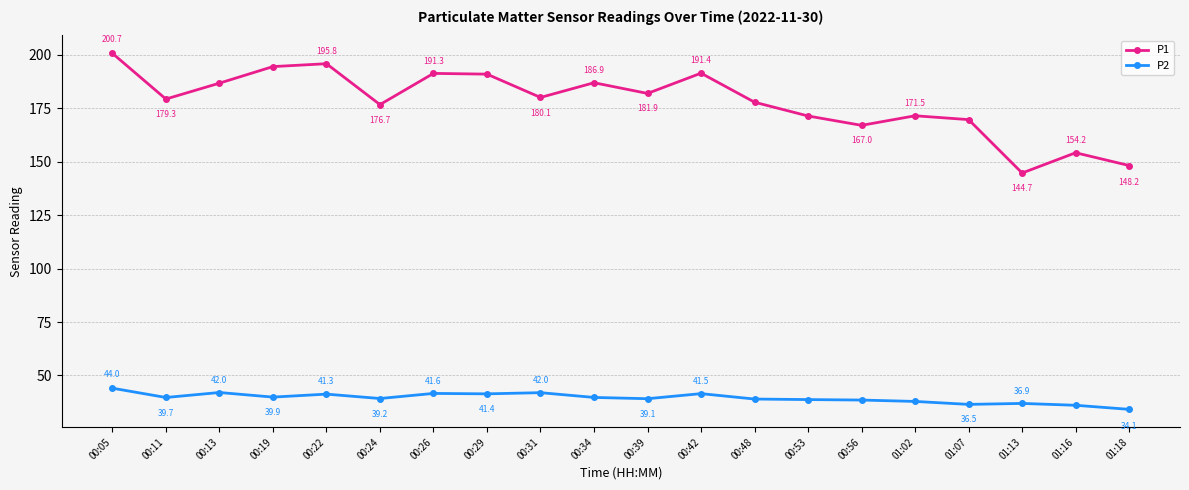

The value of P1 at 00:31 is 50.0. True or false?

False